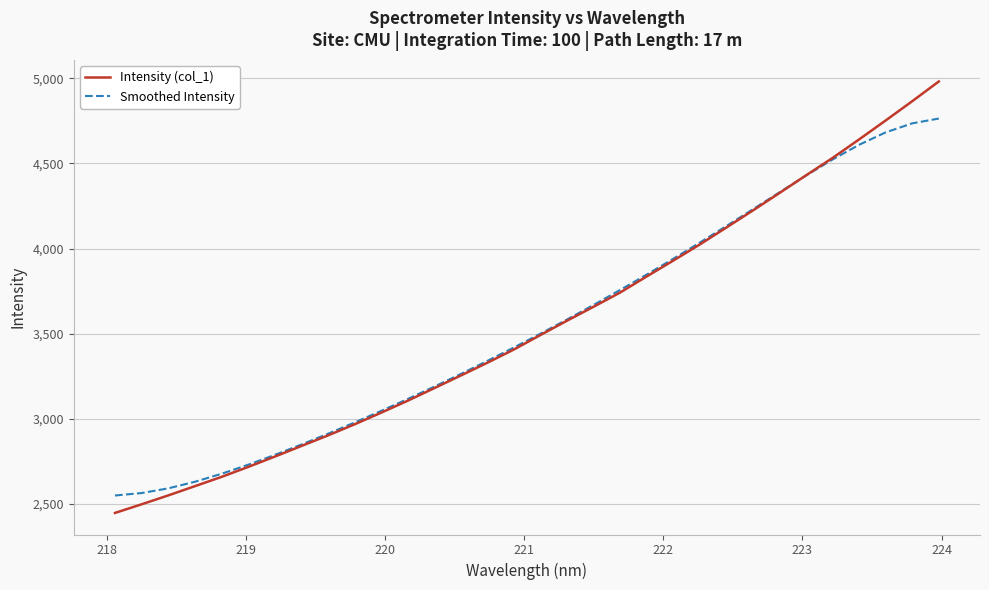

What is the smallest value displayed?

2447.5